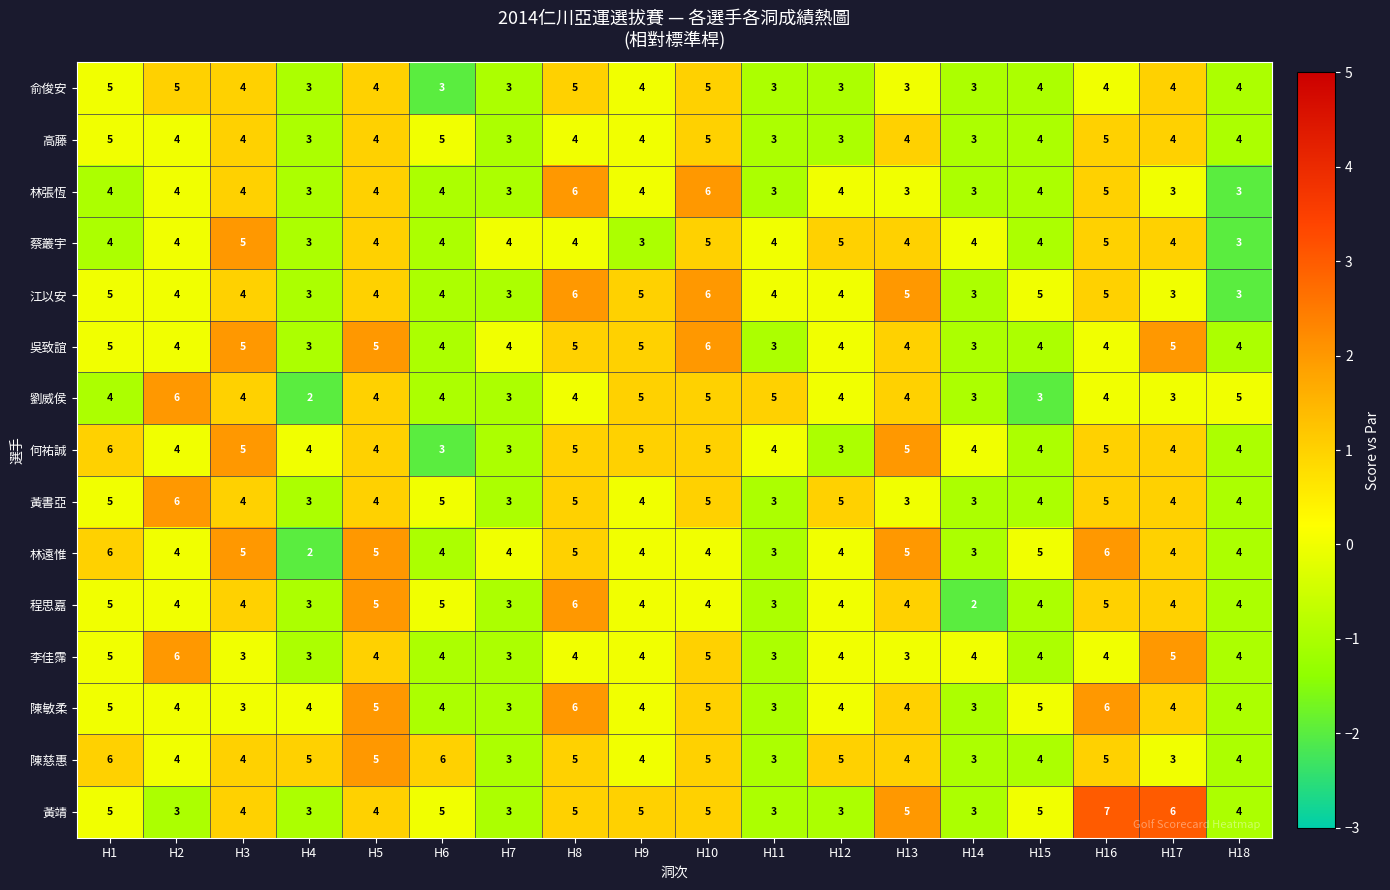

What is the total value across all series at H8?

75